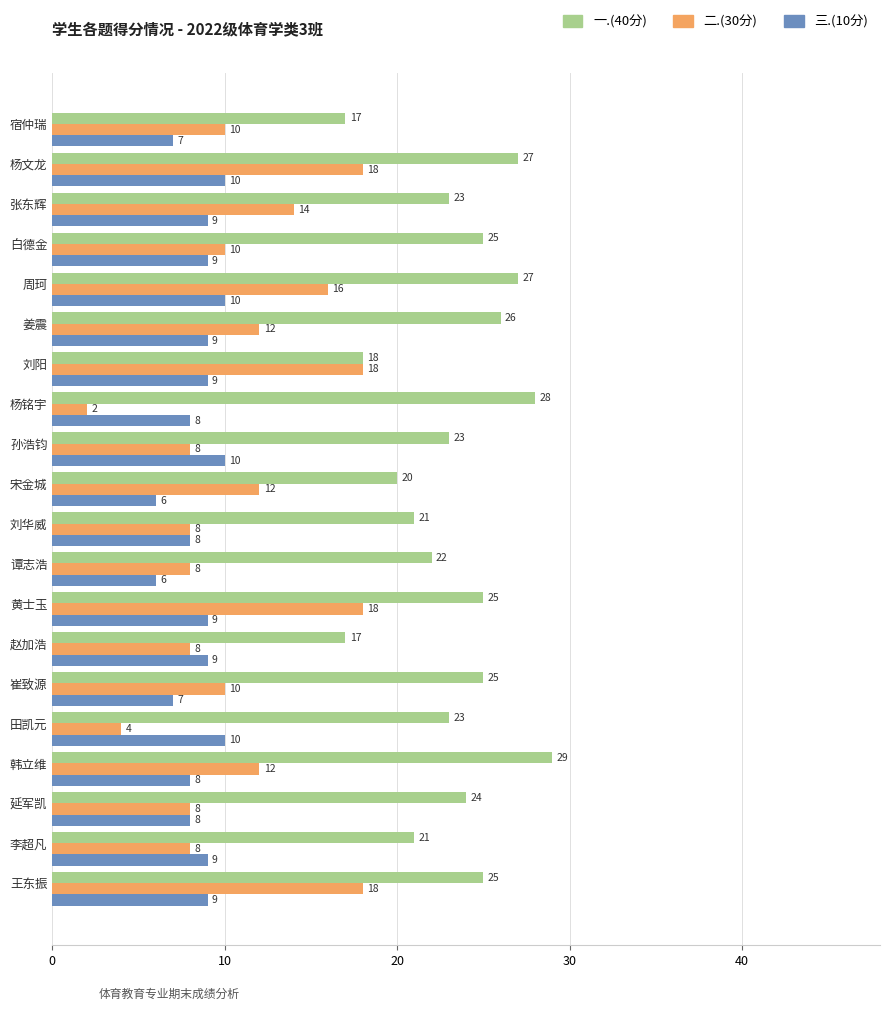

Which series has the widest spread of values?

二.(30分)